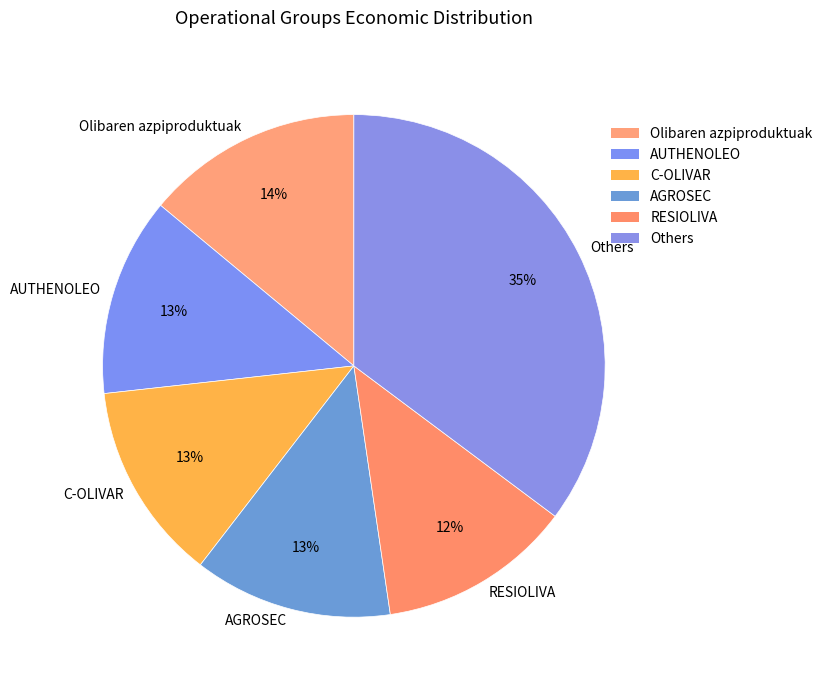

Approximately how many times larger is the value at Olibaren azpiproduktuak compared to Others?

0.4